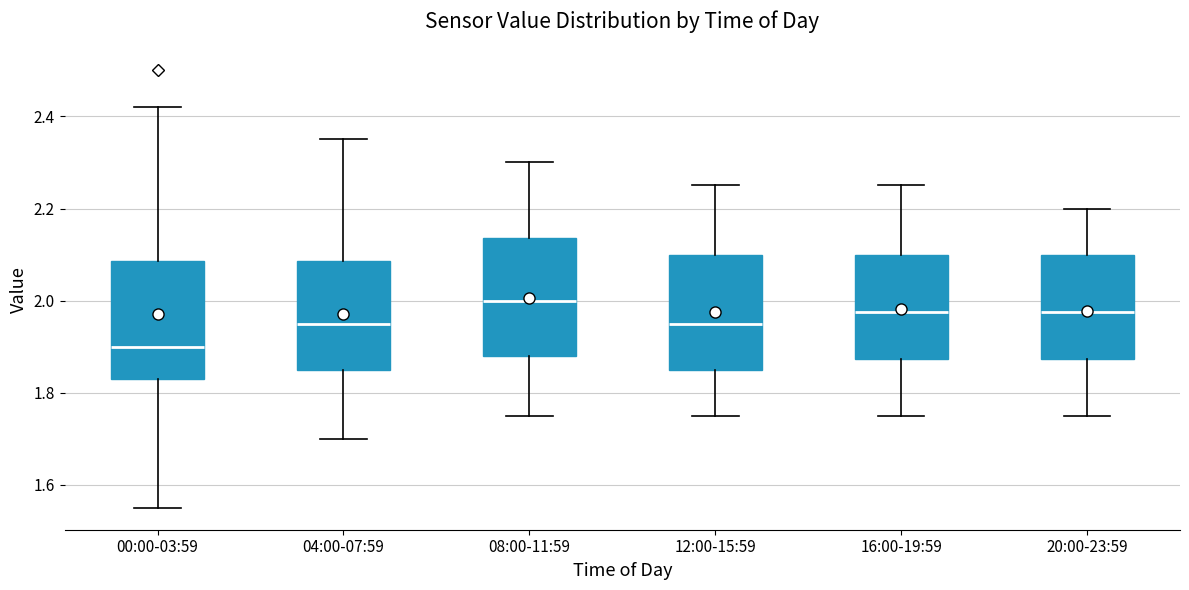

Where does the median line of the box for 20:00-23:59 sit on the y-axis? The values are not printed on the chart, so give them approximately, as read against the axis.

1.98